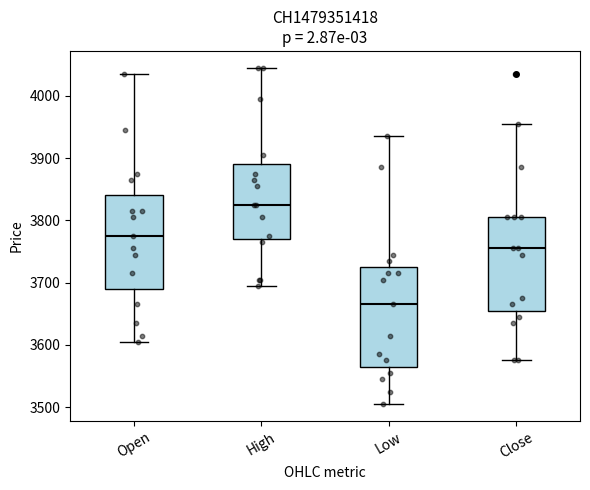

Where does the median line of the box for High sit on the y-axis? The values are not printed on the chart, so give them approximately, as read against the axis.

3830